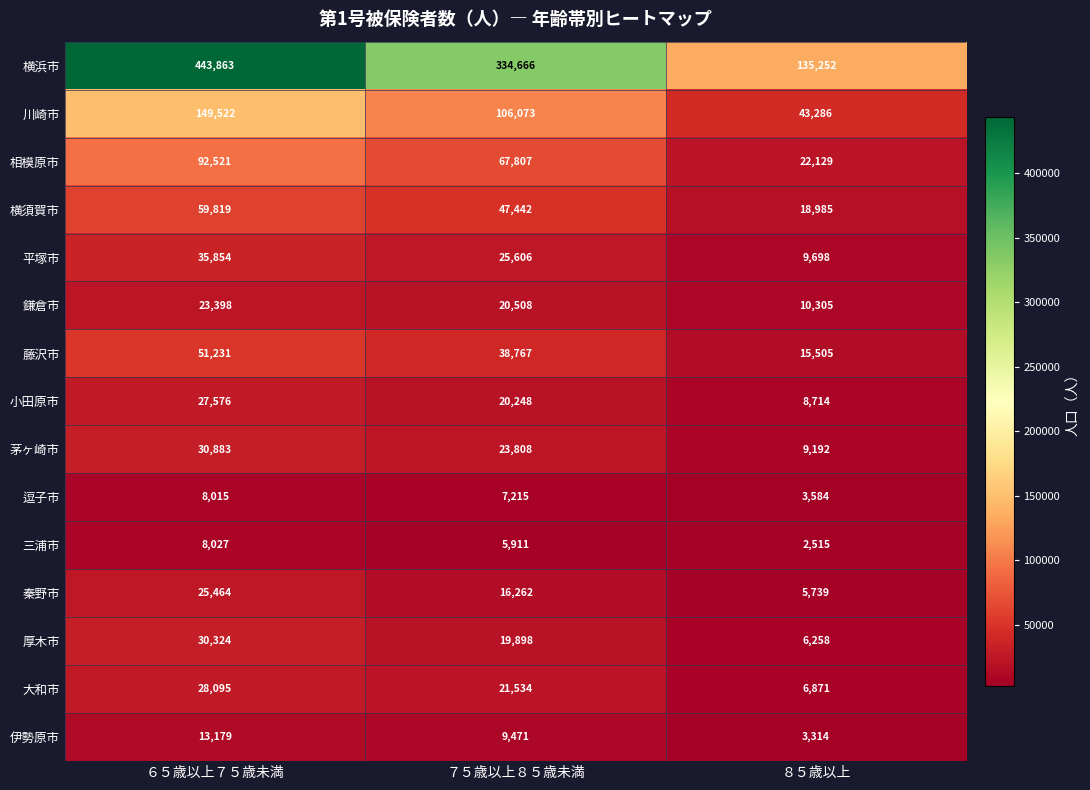

What value does the 逗子市 series have at ６５歳以上７５歳未満, to the nearest 100?

8000